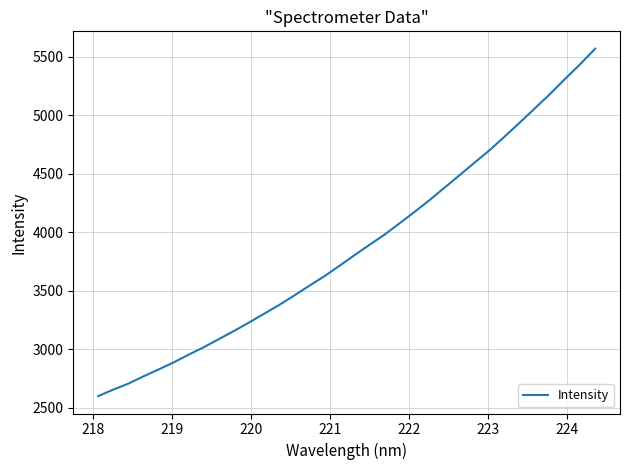

What is the difference between the maximum and minimum values?

2970.7